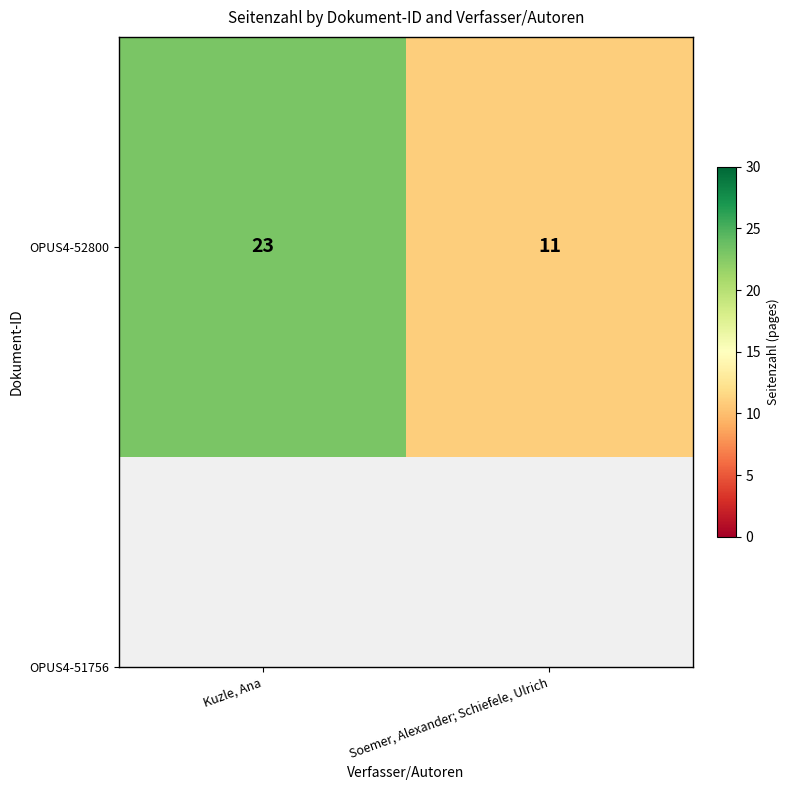

Read the value at Kuzle, Ana, to the nearest 10.

20